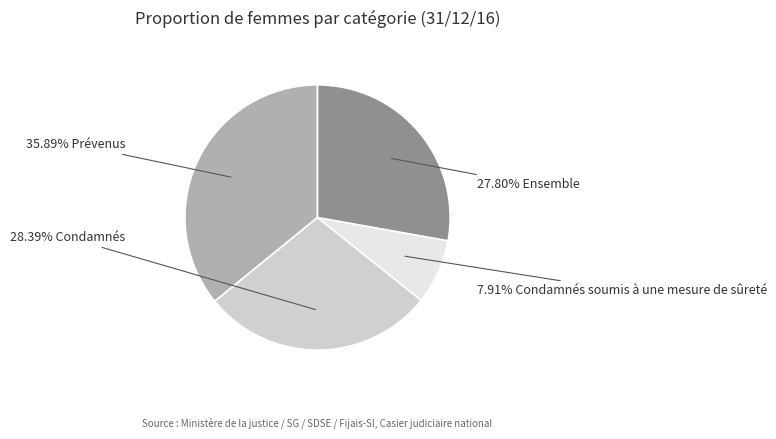

Is there any slice that represents more than half of the pie?

No